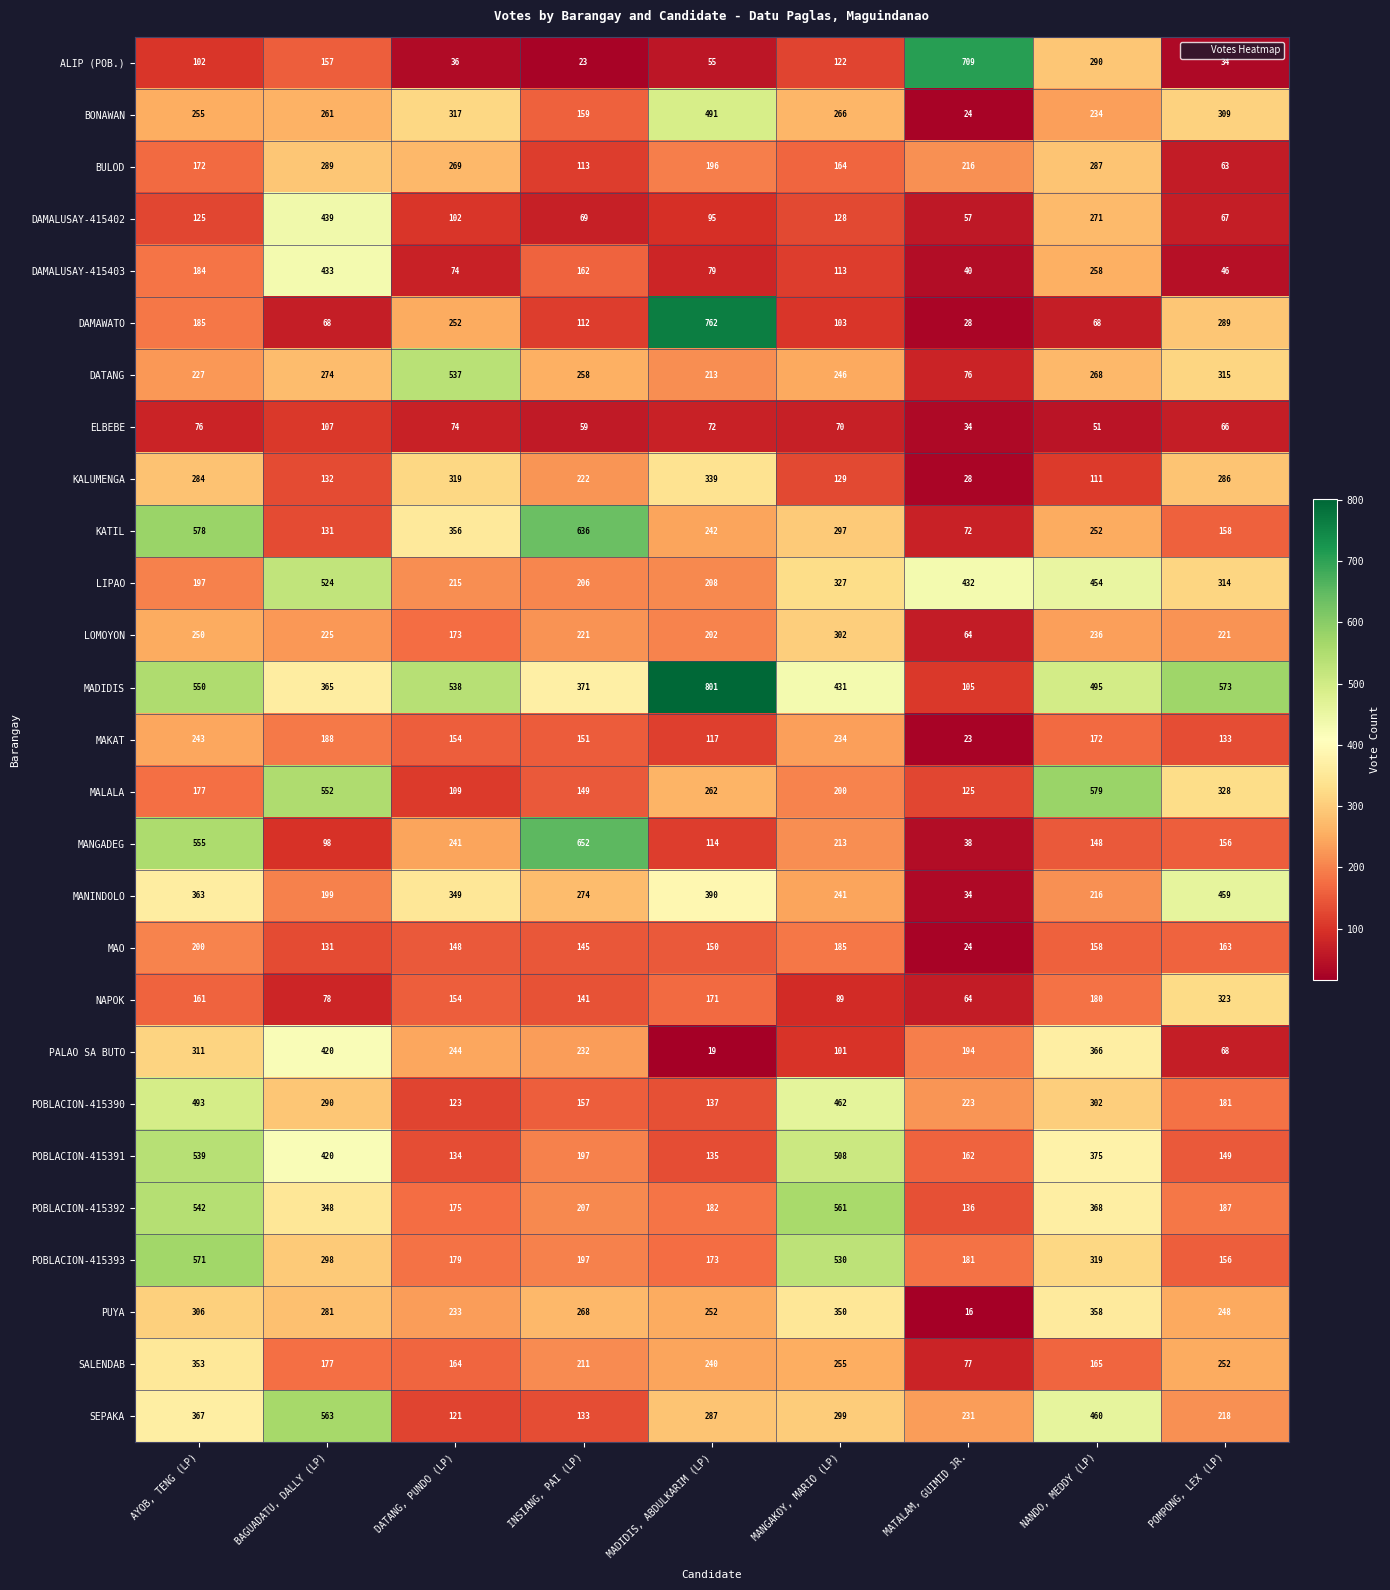

How many distinct data groups are displayed?

27